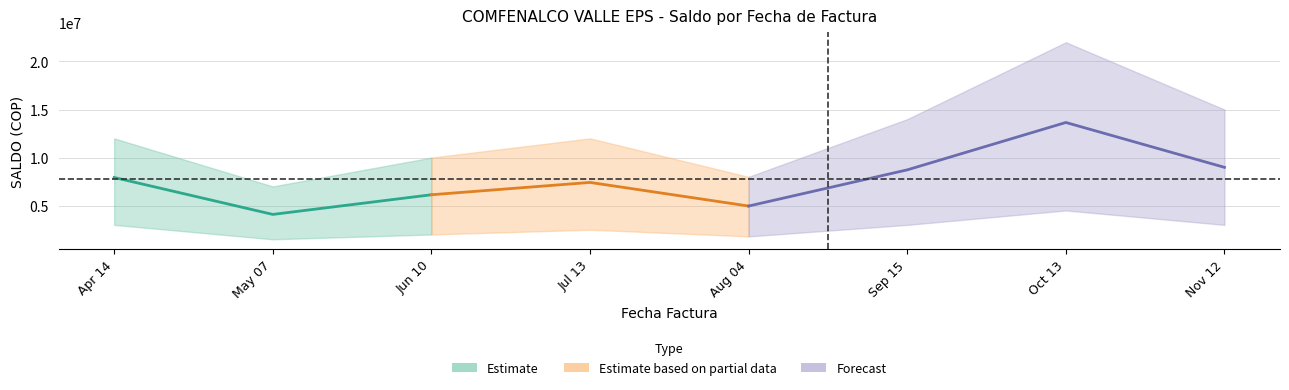

Is this an area chart (filled region under the line)?

No